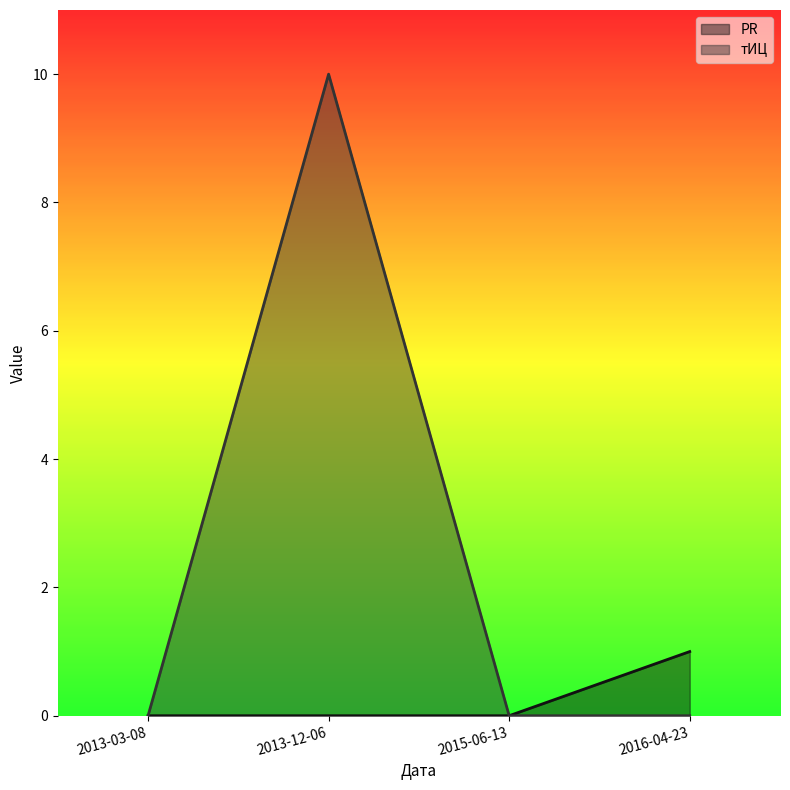

Which label corresponds to the largest value in the chart?

2013-12-06